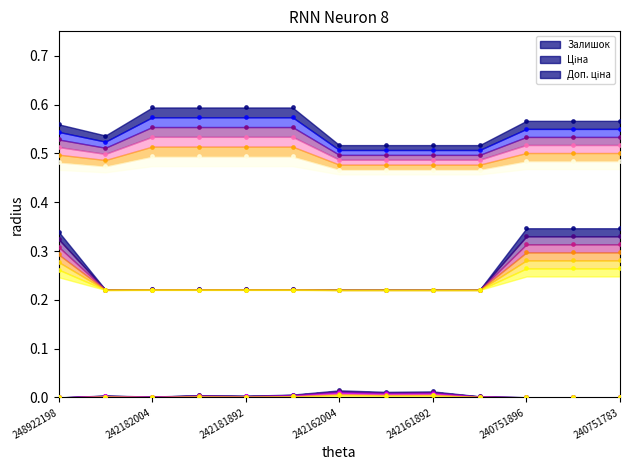

What are all the series names shown in the legend?

Залишок, Ціна, Доп. ціна